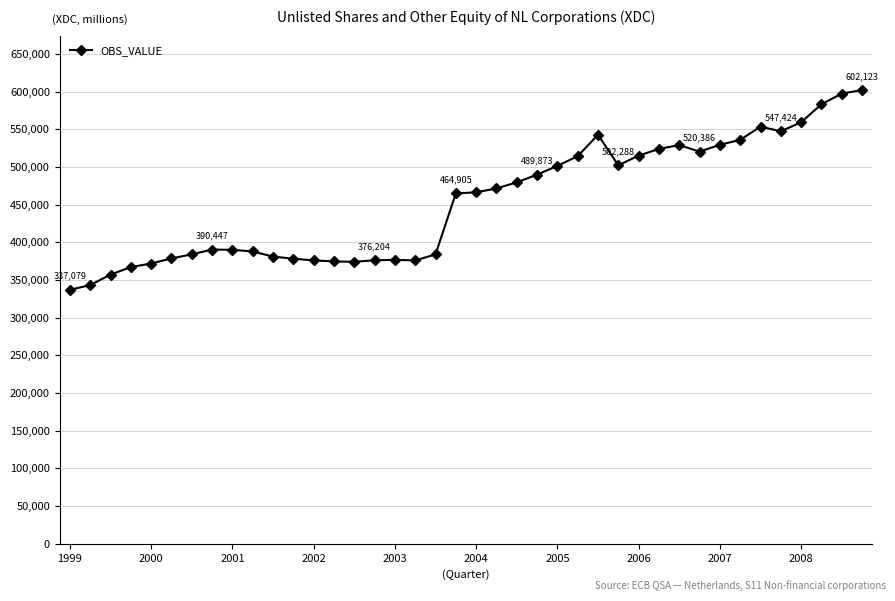

What is the minimum value shown in the chart?

337079